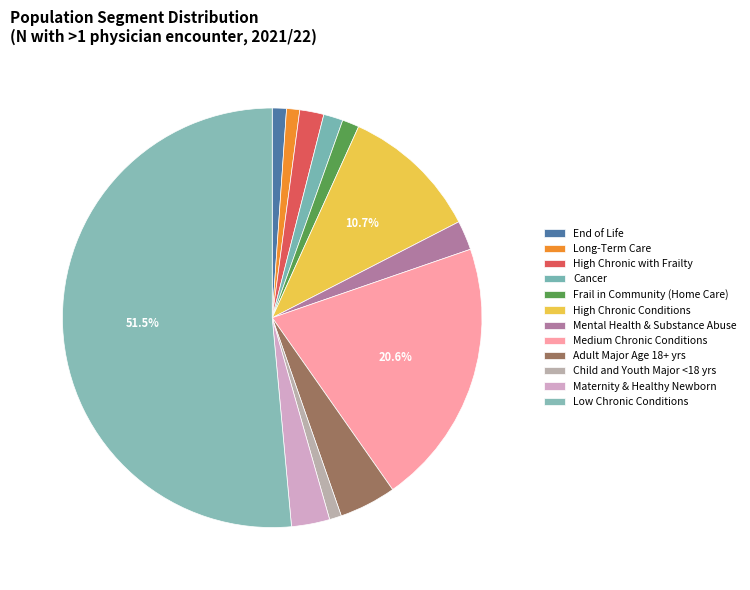

To the nearest percent, what is the combined percentage of Maternity & Healthy Newborn and Adult Major Age 18+ yrs?

7%